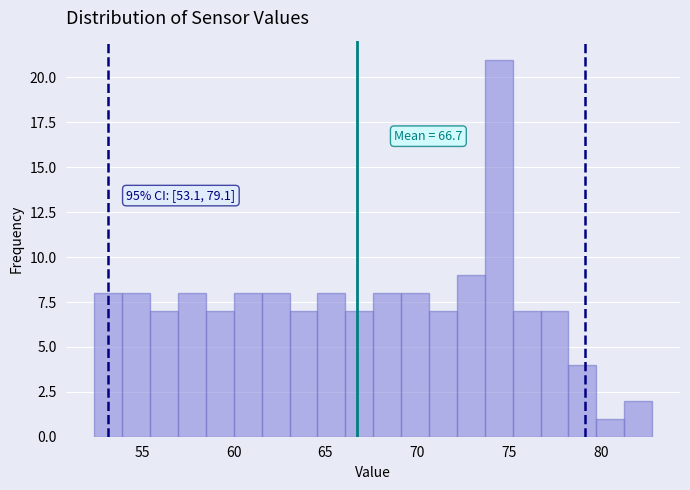

Read against the x-axis, roughly where is the centre of the tallest bar?

74.5